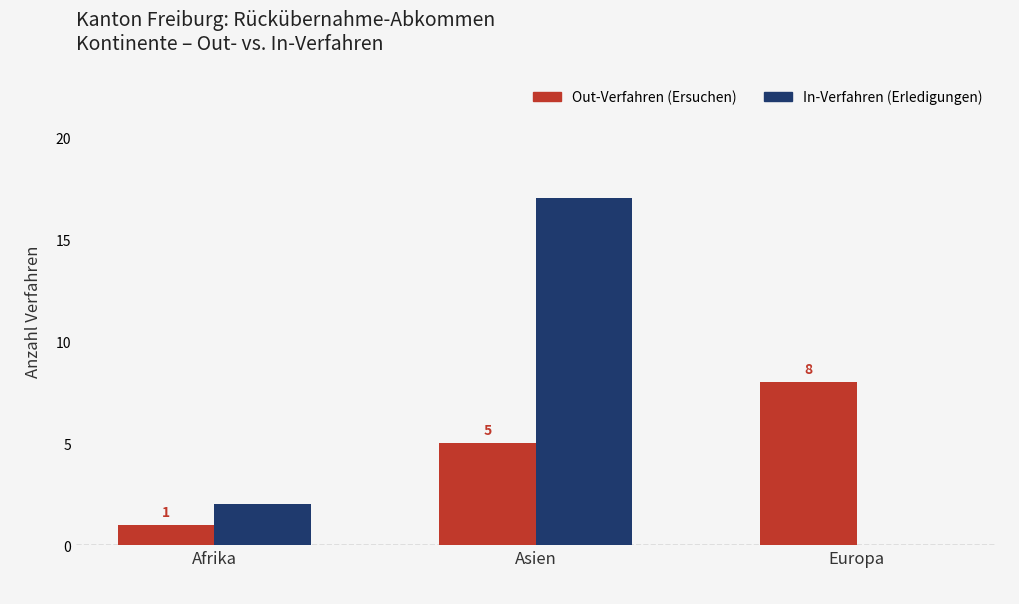

Is it true that Out-Verfahren (Ersuchen) equals 5 at Asien?

True